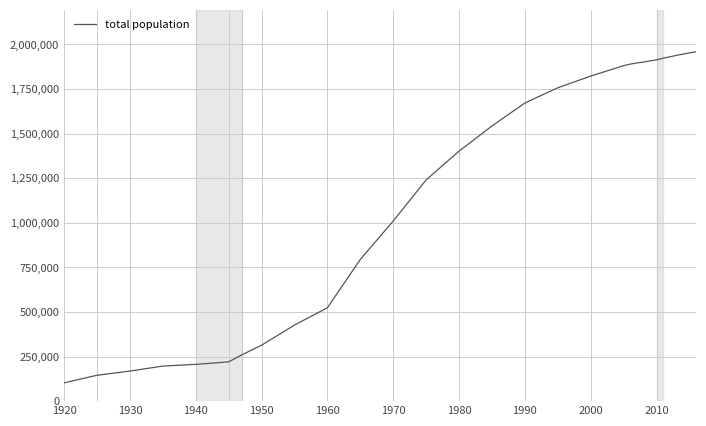

What is the maximum value shown in the chart?

1958405